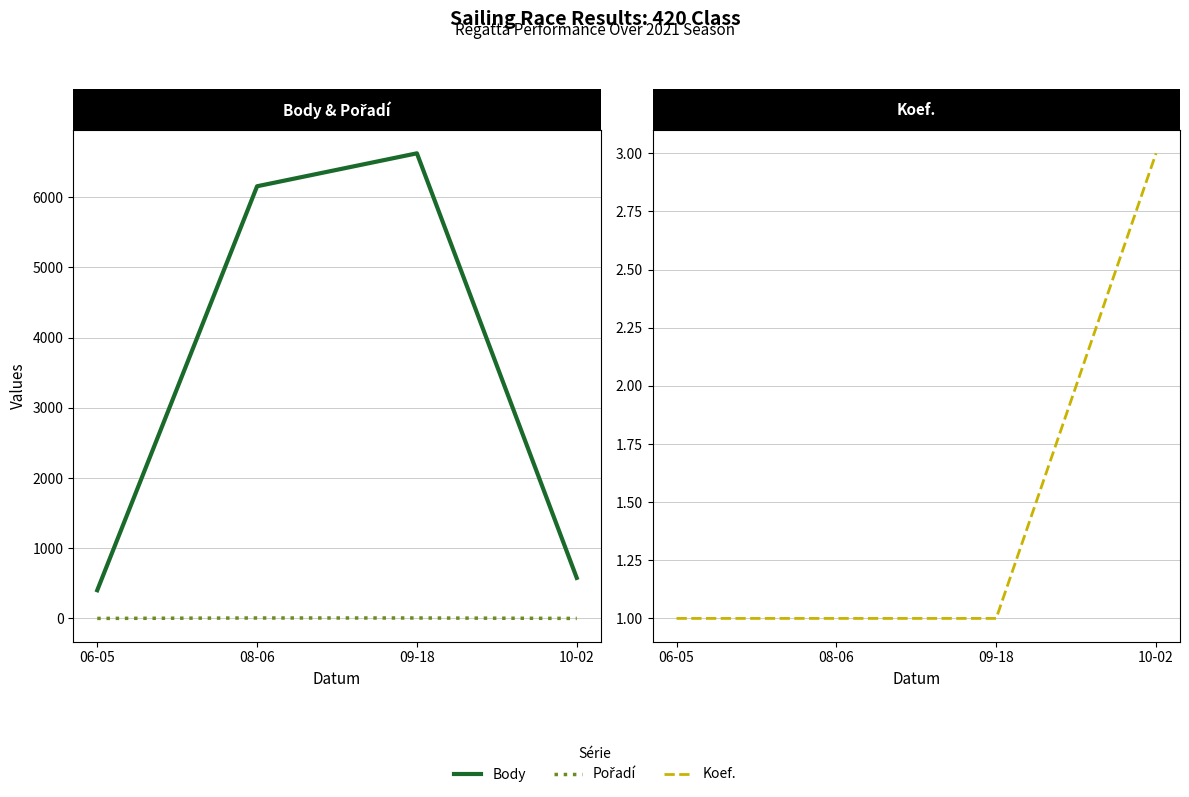

True or false: Koef. has a value of 3 at 10-02.

True